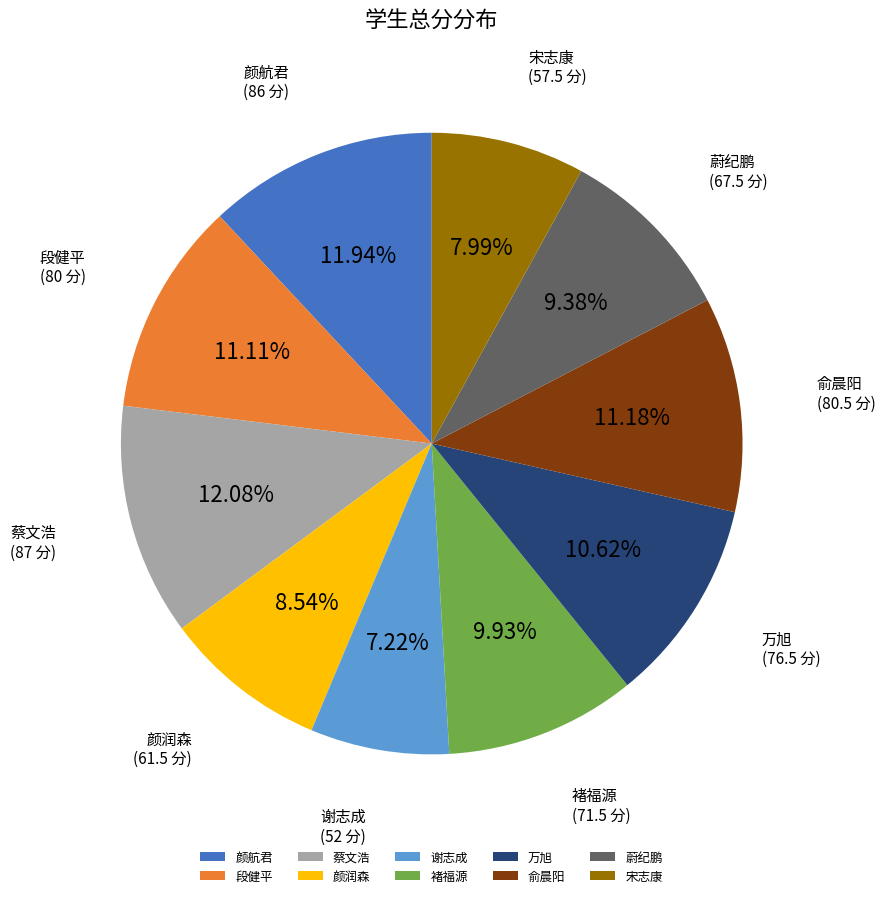

What percentage is the 段健平 slice, to the nearest percent?

11%